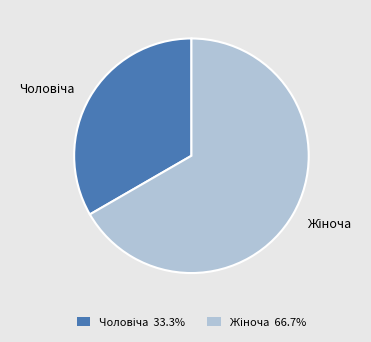

Is there a majority slice in this chart?

Yes